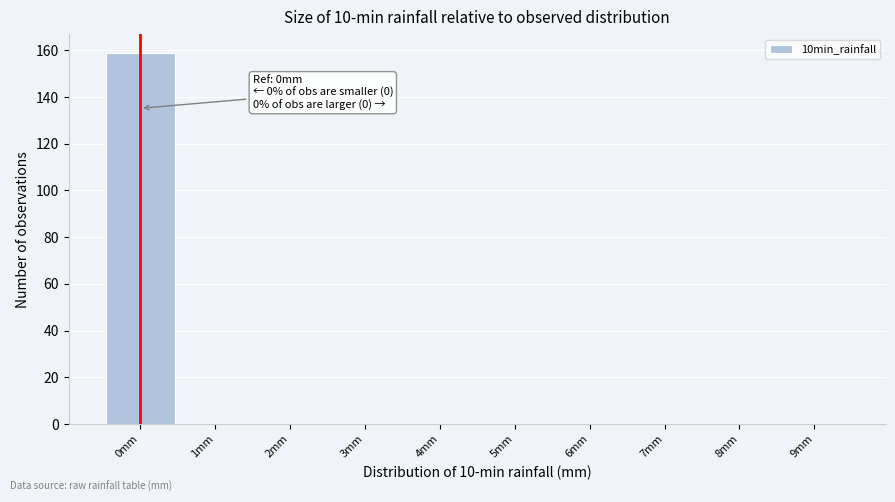

Over which range of the x-axis is the bar tallest?

-0.5 to 0.5